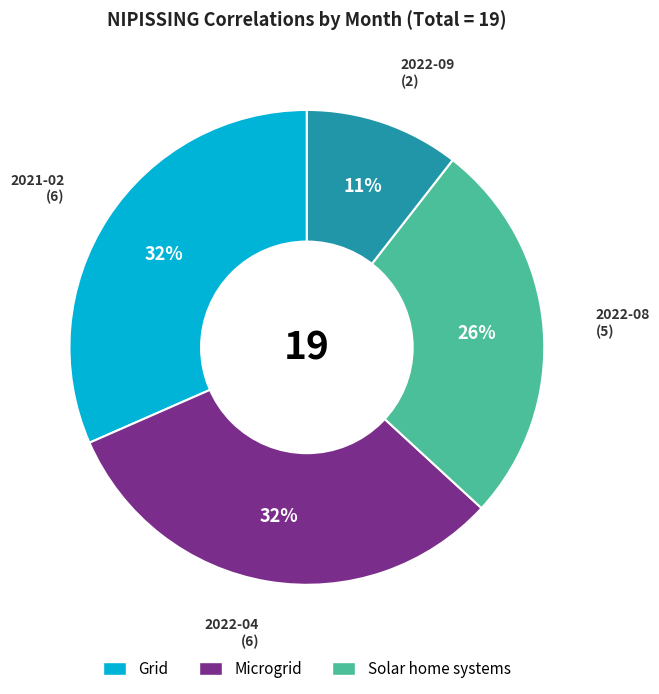

Combined, do 2021-02 and 2022-09 account for over 50%?

No